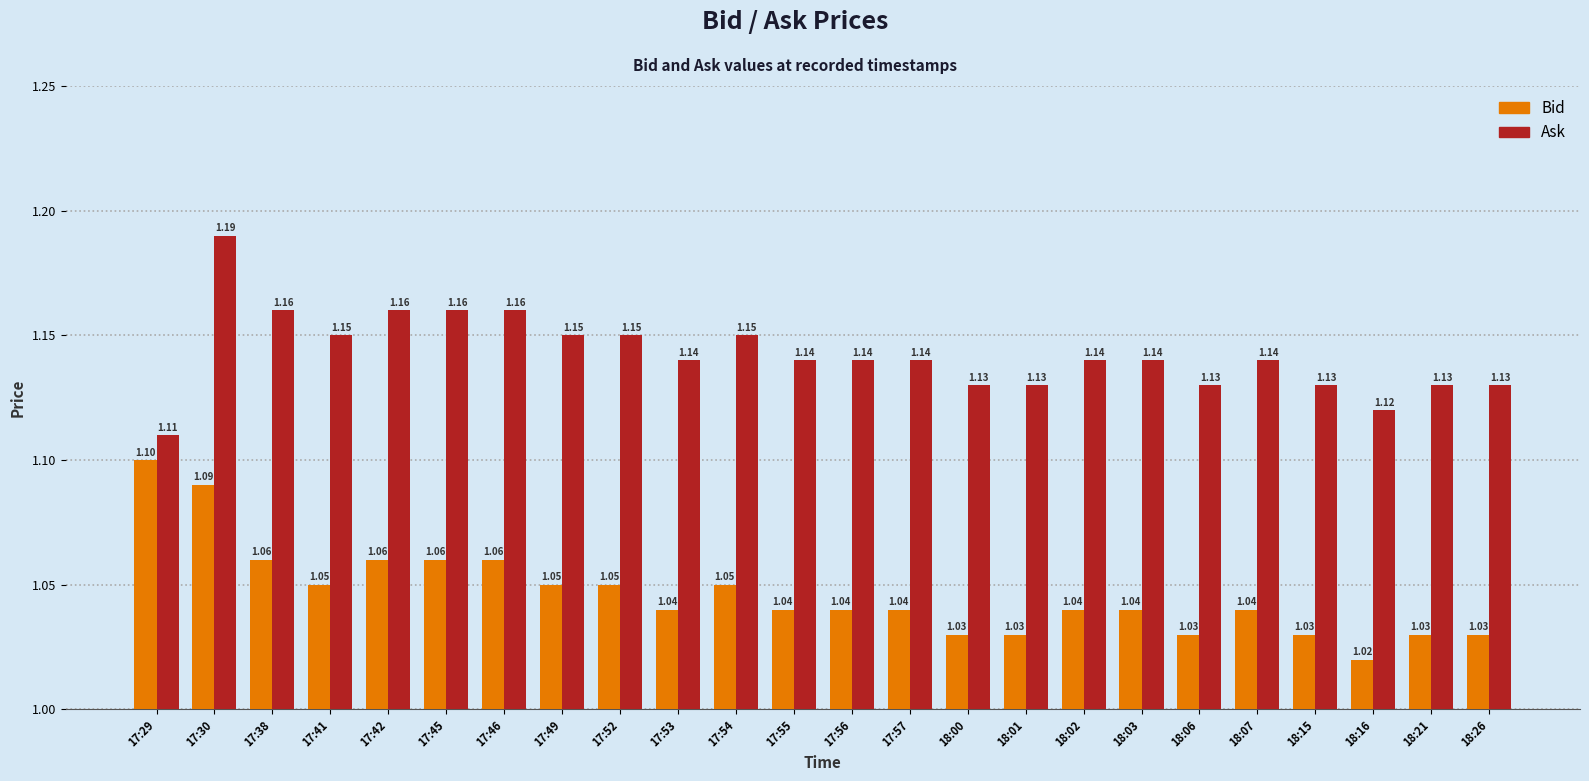

What is the total value across all series at 18:21?

2.2